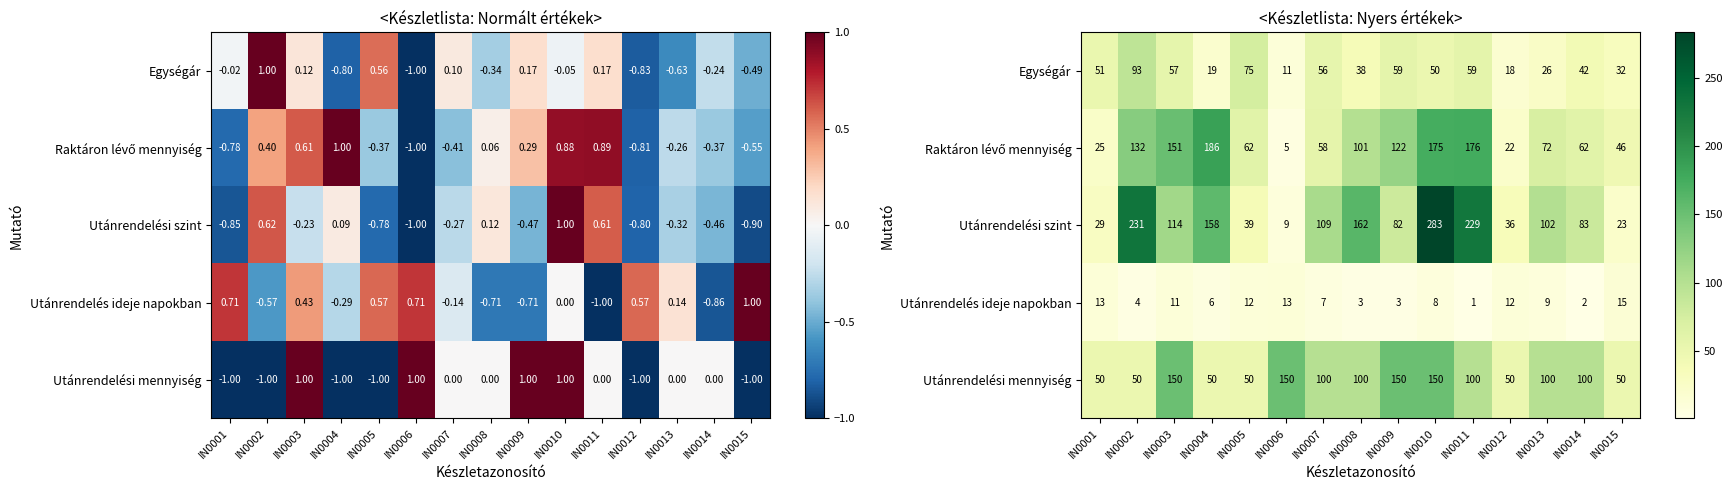

Between IN0005 and IN0011, which is larger?

IN0005